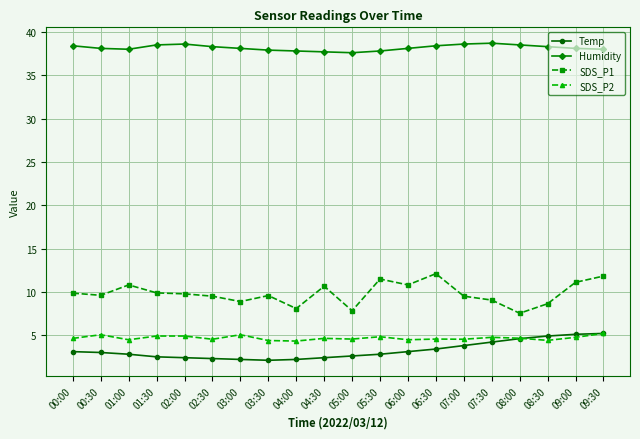

What is the label of the 4th point from the right?

08:00